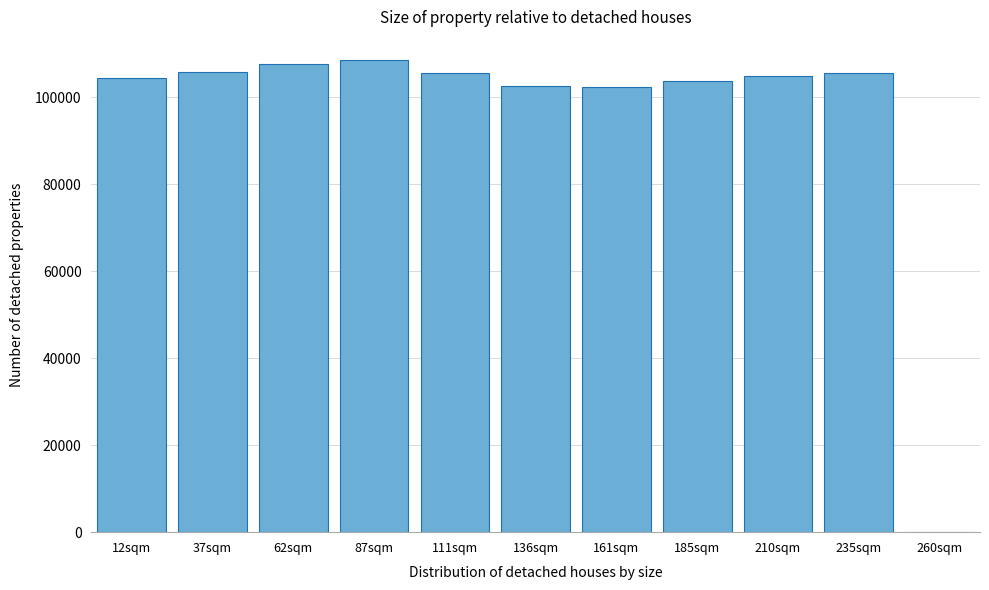

Where is the data nearest to the value 54199?

161sqm